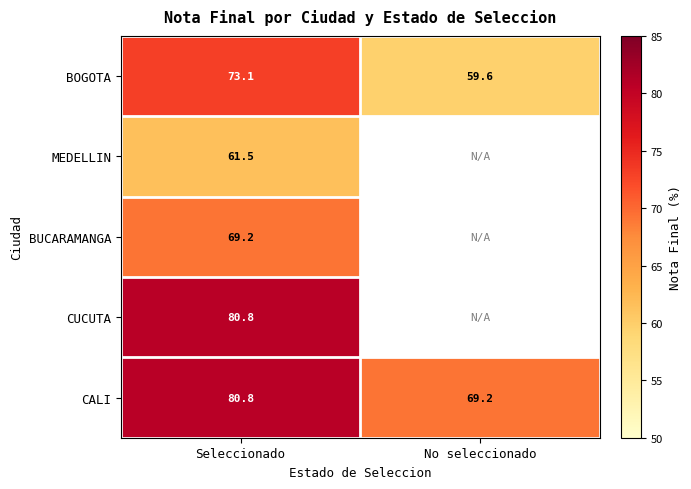

Between No seleccionado and Seleccionado, which is larger?

Seleccionado